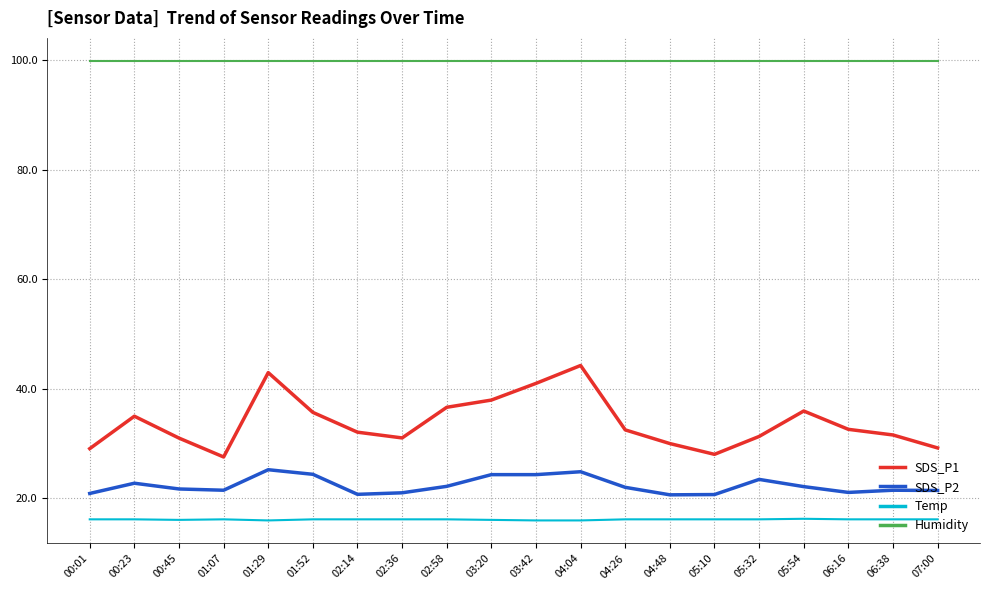

What is the maximum value for Humidity?

99.9